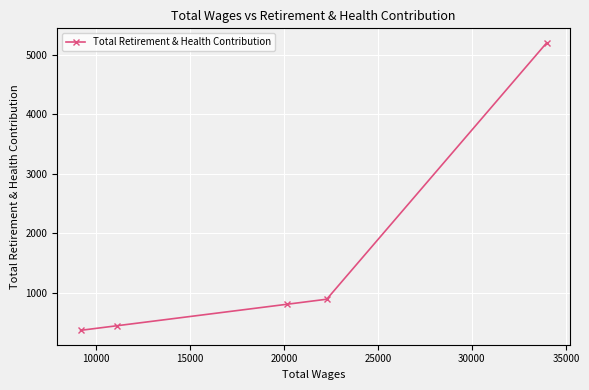

Does the chart have visible grid lines?

Yes